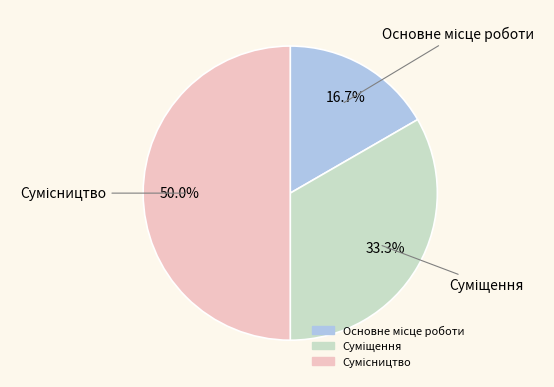

Does Основне місце роботи account for over 50% of the chart?

No